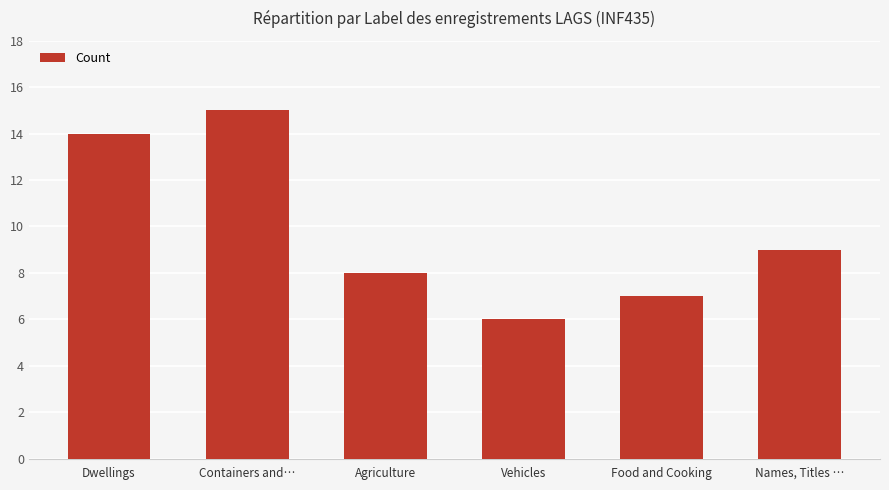

Read the value at Names, Titles ….

9